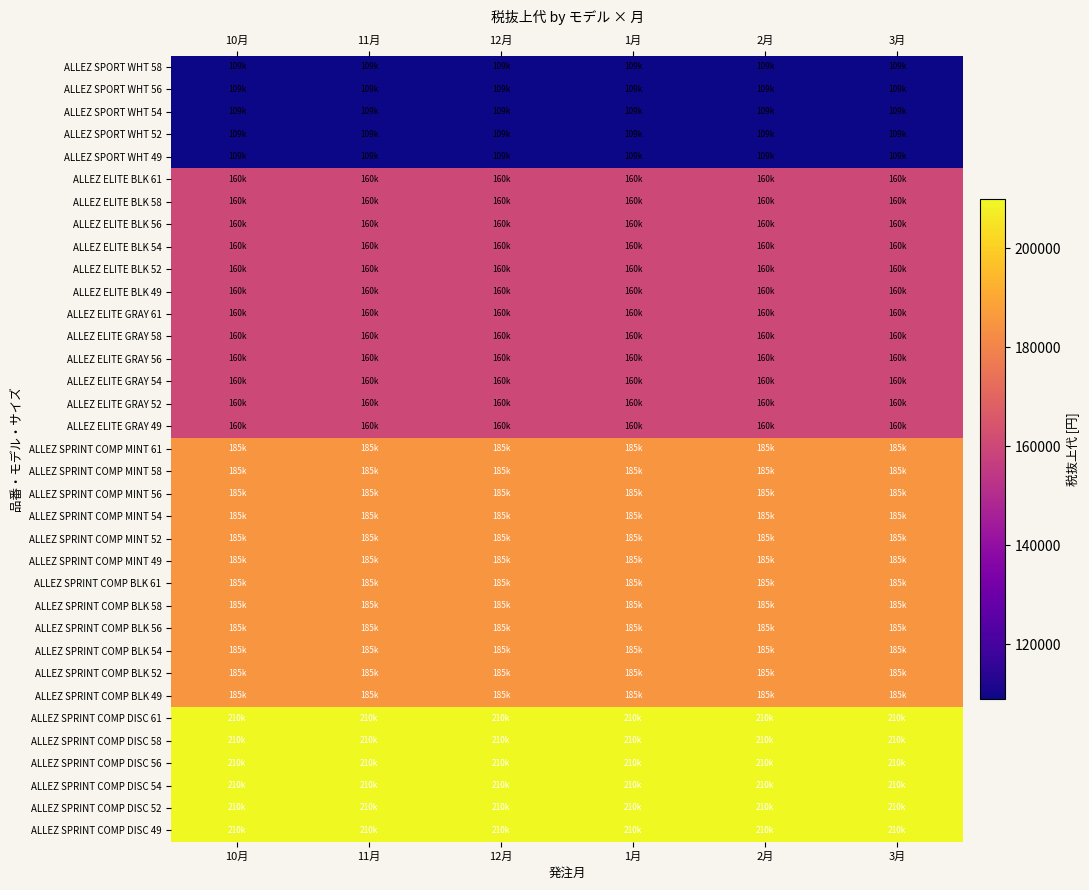

Reading left to right, extract all data points from this chart.

ALLEZ SPRINT COMP DISC 49: 10月=210000	11月=210000	12月=210000	1月=210000	2月=210000	3月=210000
ALLEZ SPRINT COMP DISC 52: 10月=210000	11月=210000	12月=210000	1月=210000	2月=210000	3月=210000
ALLEZ SPRINT COMP DISC 54: 10月=210000	11月=210000	12月=210000	1月=210000	2月=210000	3月=210000
ALLEZ SPRINT COMP DISC 56: 10月=210000	11月=210000	12月=210000	1月=210000	2月=210000	3月=210000
ALLEZ SPRINT COMP DISC 58: 10月=210000	11月=210000	12月=210000	1月=210000	2月=210000	3月=210000
ALLEZ SPRINT COMP DISC 61: 10月=210000	11月=210000	12月=210000	1月=210000	2月=210000	3月=210000
ALLEZ SPRINT COMP BLK 49: 10月=185000	11月=185000	12月=185000	1月=185000	2月=185000	3月=185000
ALLEZ SPRINT COMP BLK 52: 10月=185000	11月=185000	12月=185000	1月=185000	2月=185000	3月=185000
ALLEZ SPRINT COMP BLK 54: 10月=185000	11月=185000	12月=185000	1月=185000	2月=185000	3月=185000
ALLEZ SPRINT COMP BLK 56: 10月=185000	11月=185000	12月=185000	1月=185000	2月=185000	3月=185000
ALLEZ SPRINT COMP BLK 58: 10月=185000	11月=185000	12月=185000	1月=185000	2月=185000	3月=185000
ALLEZ SPRINT COMP BLK 61: 10月=185000	11月=185000	12月=185000	1月=185000	2月=185000	3月=185000
ALLEZ SPRINT COMP MINT 49: 10月=185000	11月=185000	12月=185000	1月=185000	2月=185000	3月=185000
ALLEZ SPRINT COMP MINT 52: 10月=185000	11月=185000	12月=185000	1月=185000	2月=185000	3月=185000
ALLEZ SPRINT COMP MINT 54: 10月=185000	11月=185000	12月=185000	1月=185000	2月=185000	3月=185000
ALLEZ SPRINT COMP MINT 56: 10月=185000	11月=185000	12月=185000	1月=185000	2月=185000	3月=185000
ALLEZ SPRINT COMP MINT 58: 10月=185000	11月=185000	12月=185000	1月=185000	2月=185000	3月=185000
ALLEZ SPRINT COMP MINT 61: 10月=185000	11月=185000	12月=185000	1月=185000	2月=185000	3月=185000
ALLEZ ELITE GRAY 49: 10月=160000	11月=160000	12月=160000	1月=160000	2月=160000	3月=160000
ALLEZ ELITE GRAY 52: 10月=160000	11月=160000	12月=160000	1月=160000	2月=160000	3月=160000
ALLEZ ELITE GRAY 54: 10月=160000	11月=160000	12月=160000	1月=160000	2月=160000	3月=160000
ALLEZ ELITE GRAY 56: 10月=160000	11月=160000	12月=160000	1月=160000	2月=160000	3月=160000
ALLEZ ELITE GRAY 58: 10月=160000	11月=160000	12月=160000	1月=160000	2月=160000	3月=160000
ALLEZ ELITE GRAY 61: 10月=160000	11月=160000	12月=160000	1月=160000	2月=160000	3月=160000
ALLEZ ELITE BLK 49: 10月=160000	11月=160000	12月=160000	1月=160000	2月=160000	3月=160000
ALLEZ ELITE BLK 52: 10月=160000	11月=160000	12月=160000	1月=160000	2月=160000	3月=160000
ALLEZ ELITE BLK 54: 10月=160000	11月=160000	12月=160000	1月=160000	2月=160000	3月=160000
ALLEZ ELITE BLK 56: 10月=160000	11月=160000	12月=160000	1月=160000	2月=160000	3月=160000
ALLEZ ELITE BLK 58: 10月=160000	11月=160000	12月=160000	1月=160000	2月=160000	3月=160000
ALLEZ ELITE BLK 61: 10月=160000	11月=160000	12月=160000	1月=160000	2月=160000	3月=160000
ALLEZ SPORT WHT 49: 10月=109000	11月=109000	12月=109000	1月=109000	2月=109000	3月=109000
ALLEZ SPORT WHT 52: 10月=109000	11月=109000	12月=109000	1月=109000	2月=109000	3月=109000
ALLEZ SPORT WHT 54: 10月=109000	11月=109000	12月=109000	1月=109000	2月=109000	3月=109000
ALLEZ SPORT WHT 56: 10月=109000	11月=109000	12月=109000	1月=109000	2月=109000	3月=109000
ALLEZ SPORT WHT 58: 10月=109000	11月=109000	12月=109000	1月=109000	2月=109000	3月=109000